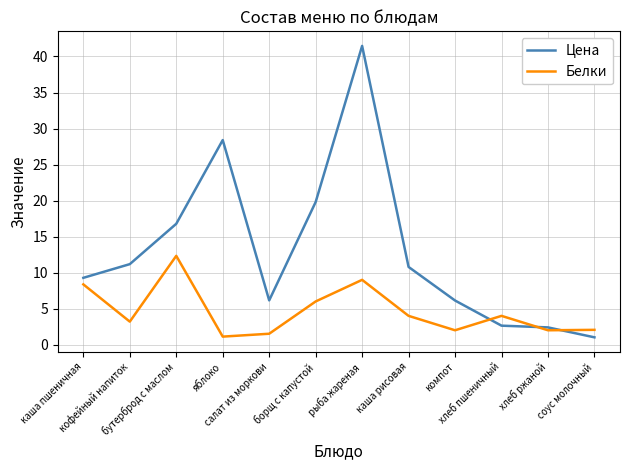

Rank the series by their maximum value, from highest to lowest.

Цена, Белки